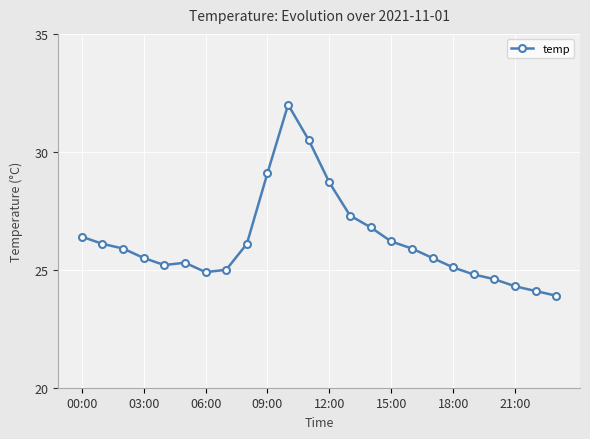

What is the value of the 12th point from the left?

30.5